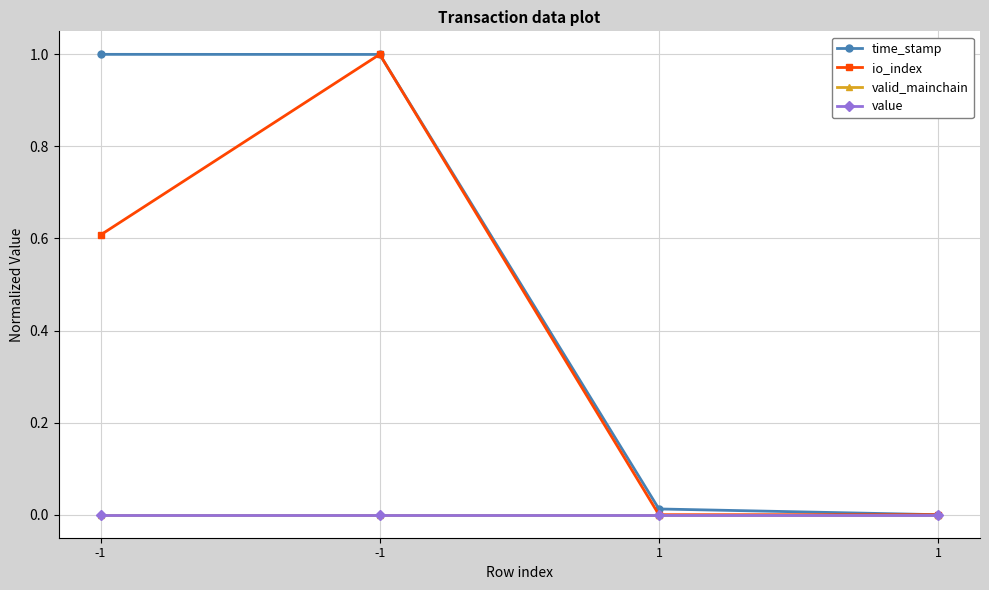

Reading right to left, list all the values displayed in this chart.

time_stamp: 1=0.0	1=0.0	-1=1.0	-1=1.0
io_index: 1=0.0	1=0.0	-1=1.0	-1=0.6
valid_mainchain: 1=0.0	1=0.0	-1=0.0	-1=0.0
value: 1=0.0	1=0.0	-1=0.0	-1=0.0